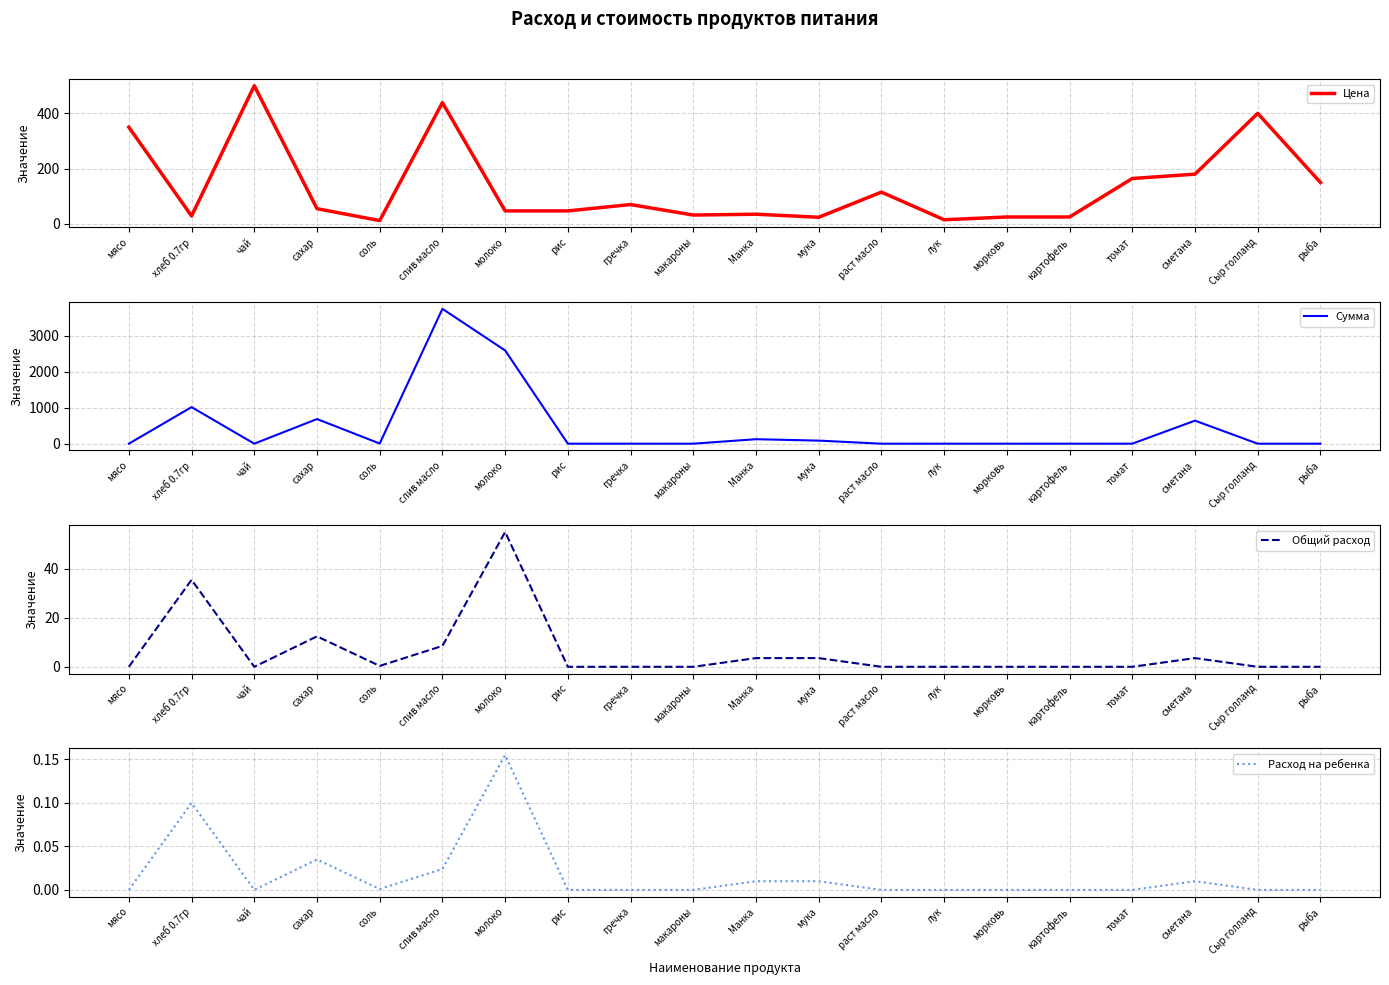

What is the spread (max minus min) of values at чай?

500.0